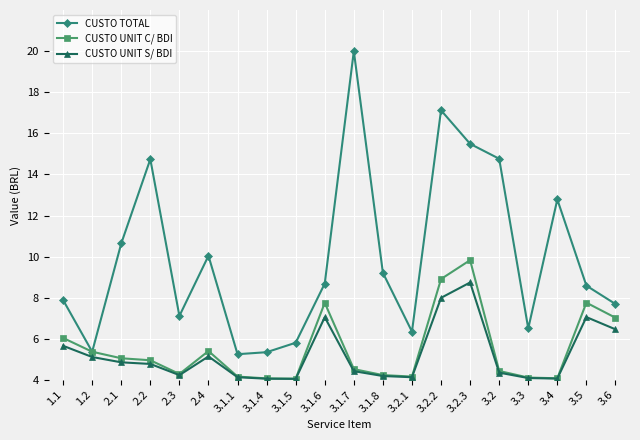

Which series changed the most between 2.1 and 3.1.5?

CUSTO TOTAL